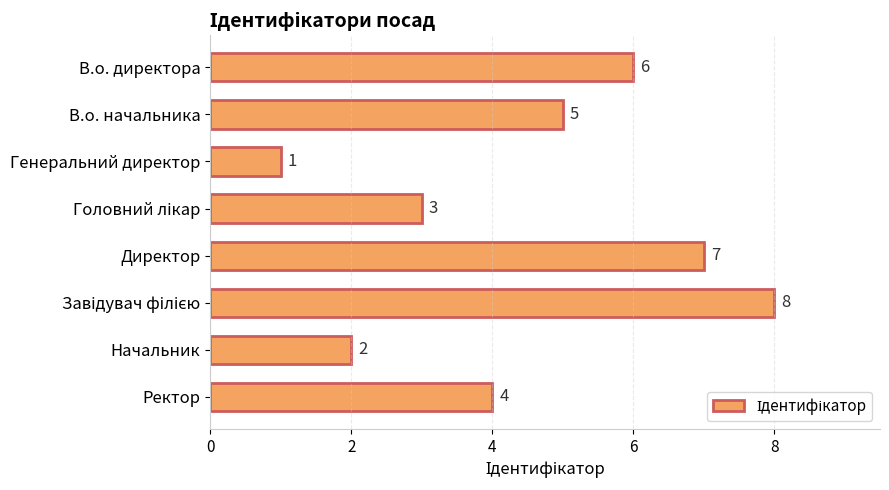

At which label is the value closest to 4?

Ректор